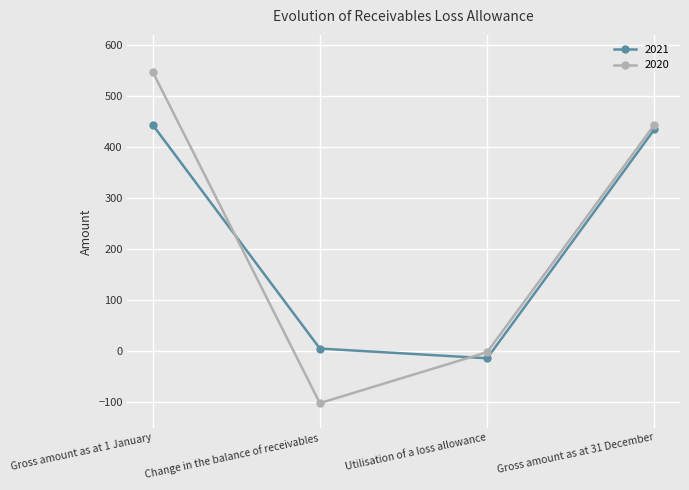

Does the chart display data point markers on the line(s)?

Yes